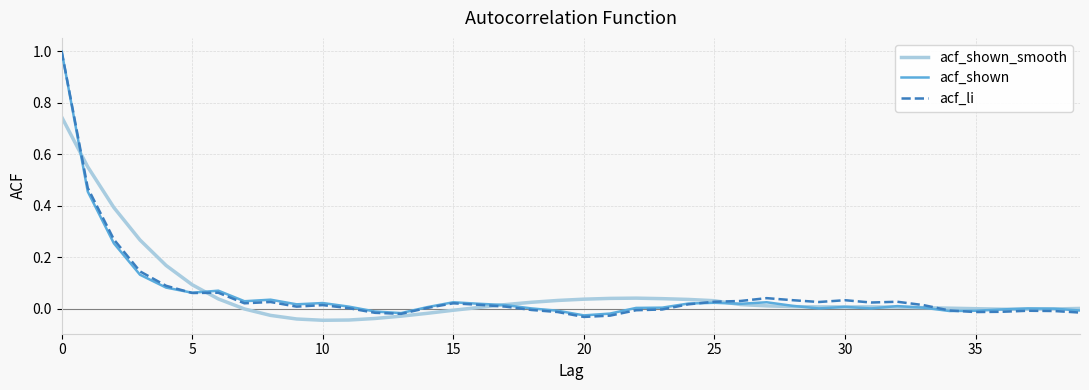

Which series has the widest spread of values?

acf_li